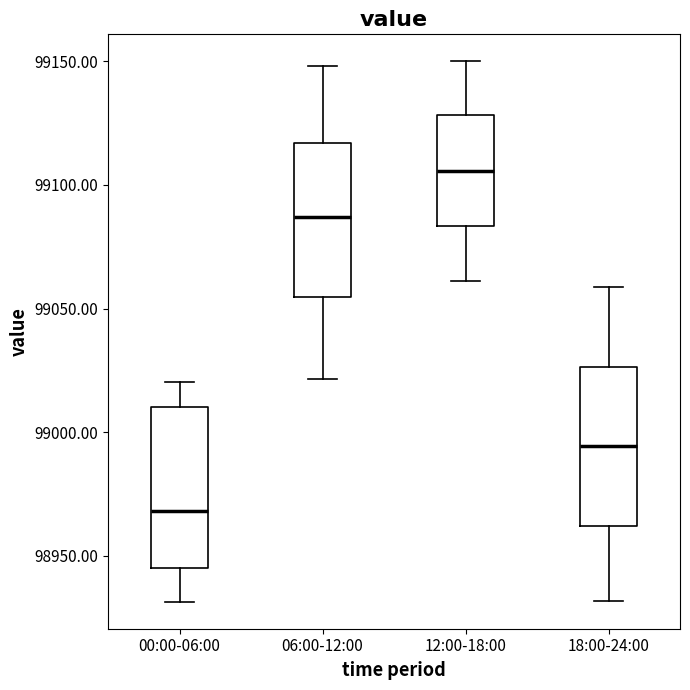

Reading left to right, transcribe this box plot: for each box, give where its median line is, the range the box spans, and where its two whiskers end, as read against the y-axis. The values are not printed on the chart, so give them approximately, as read against the axis.

00:00-06:00: median 98970, box 98945 to 99010, whiskers 98930 to 99020
06:00-12:00: median 99085, box 99055 to 99115, whiskers 99020 to 99150
12:00-18:00: median 99105, box 99085 to 99130, whiskers 99060 to 99150
18:00-24:00: median 98995, box 98960 to 99025, whiskers 98930 to 99060